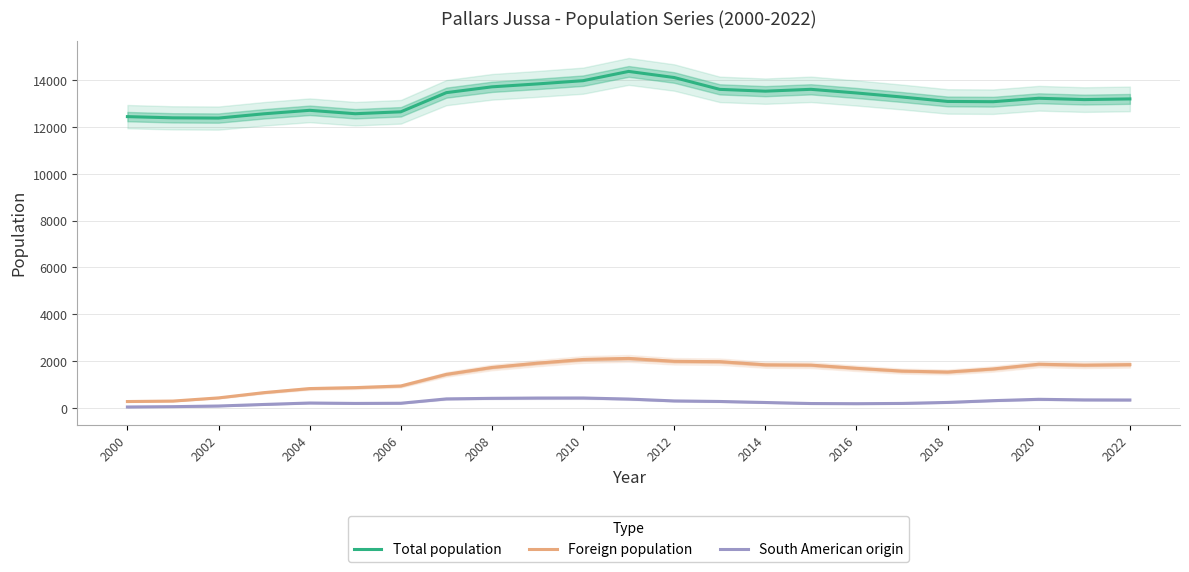

True or false: South American origin has more than 1 interior local peaks.

True